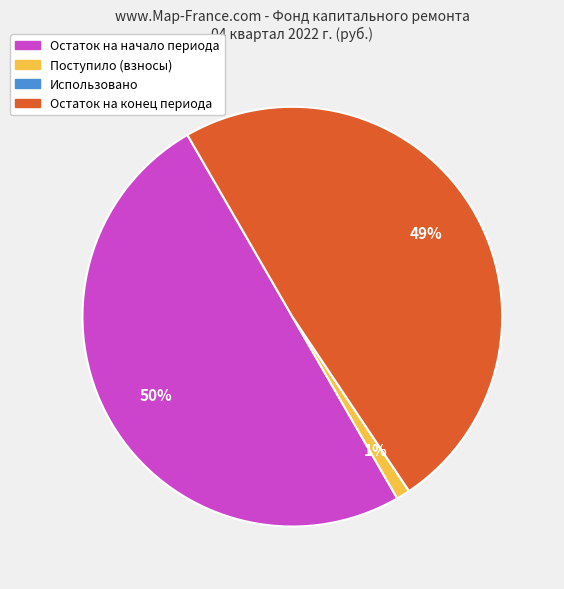

To the nearest percent, what is the difference between the largest and smallest slice percentages?

50%